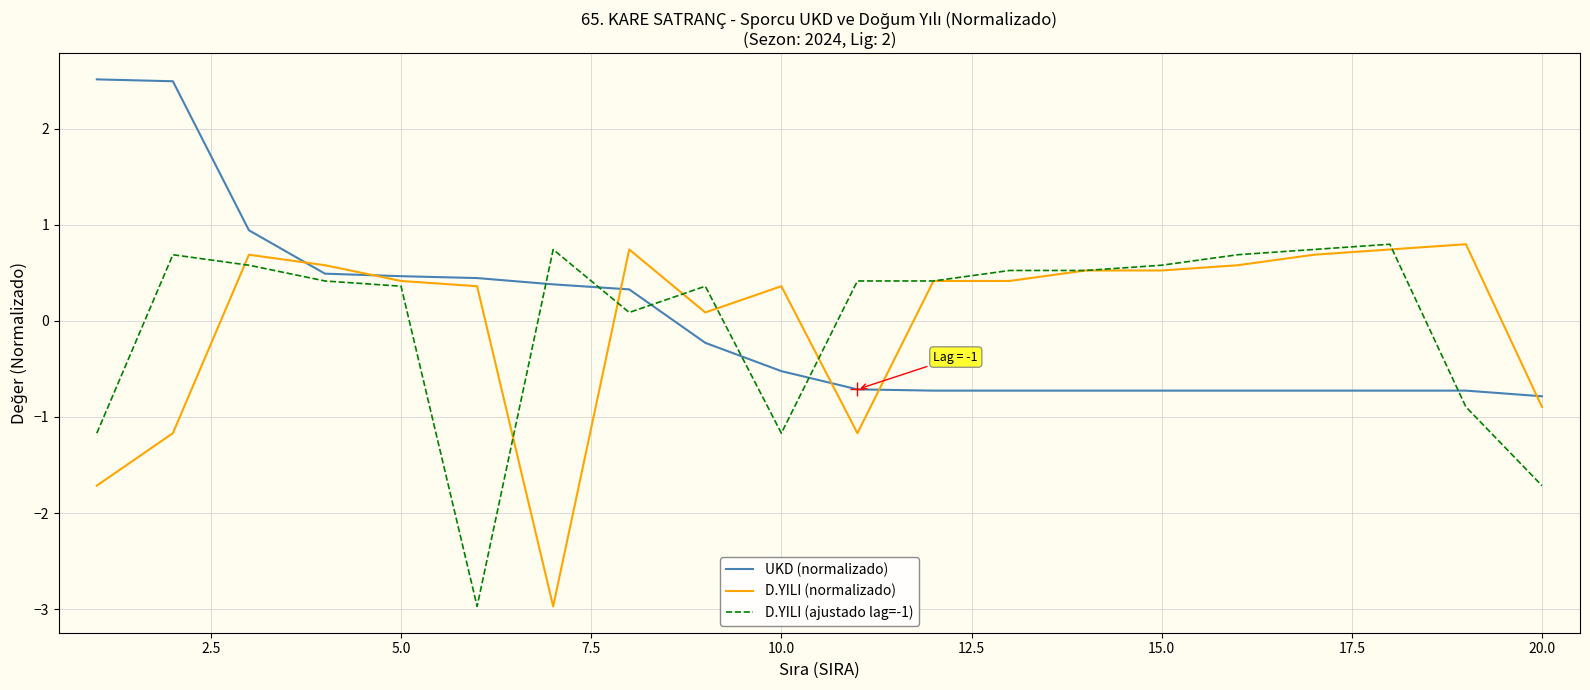

What is the highest value of the D.YILI (ajustado lag=-1) series?

0.8